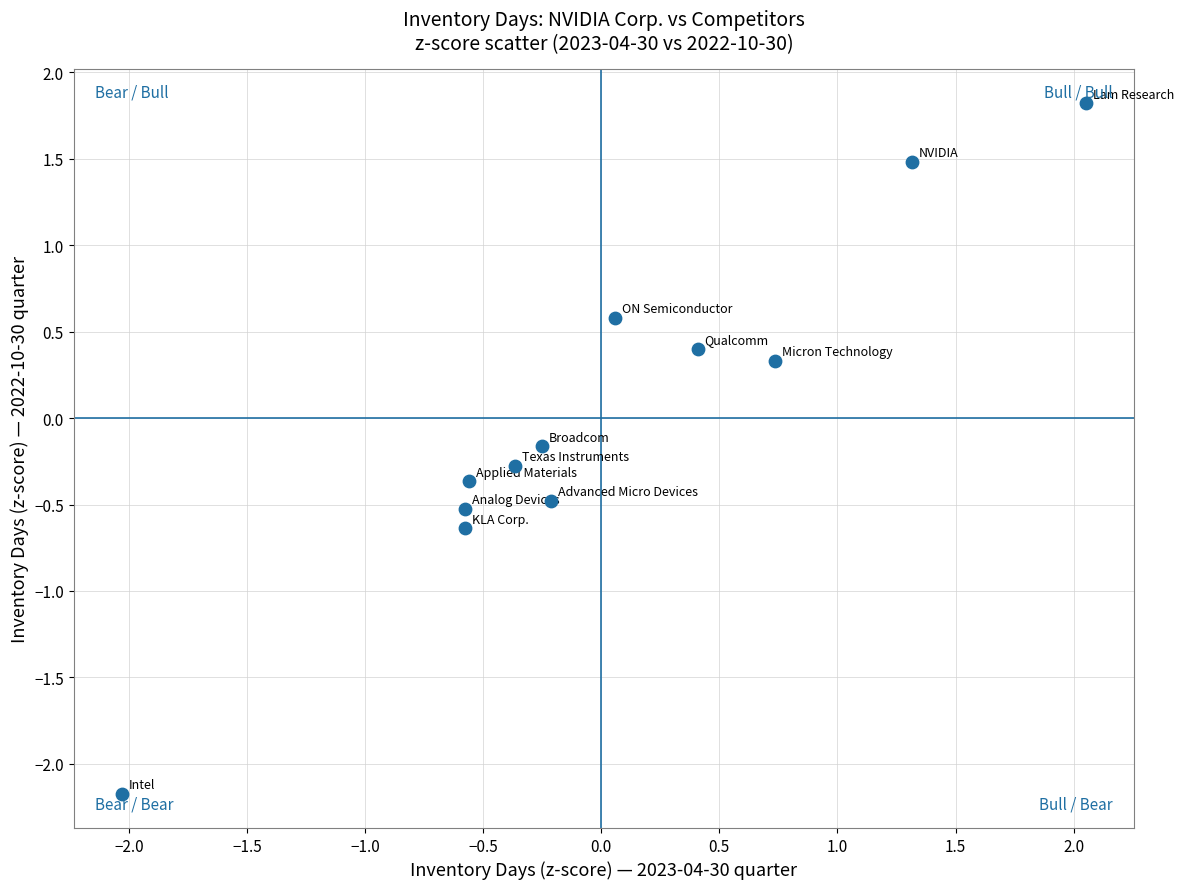

What is the range of X values (max minus min)?

4.1